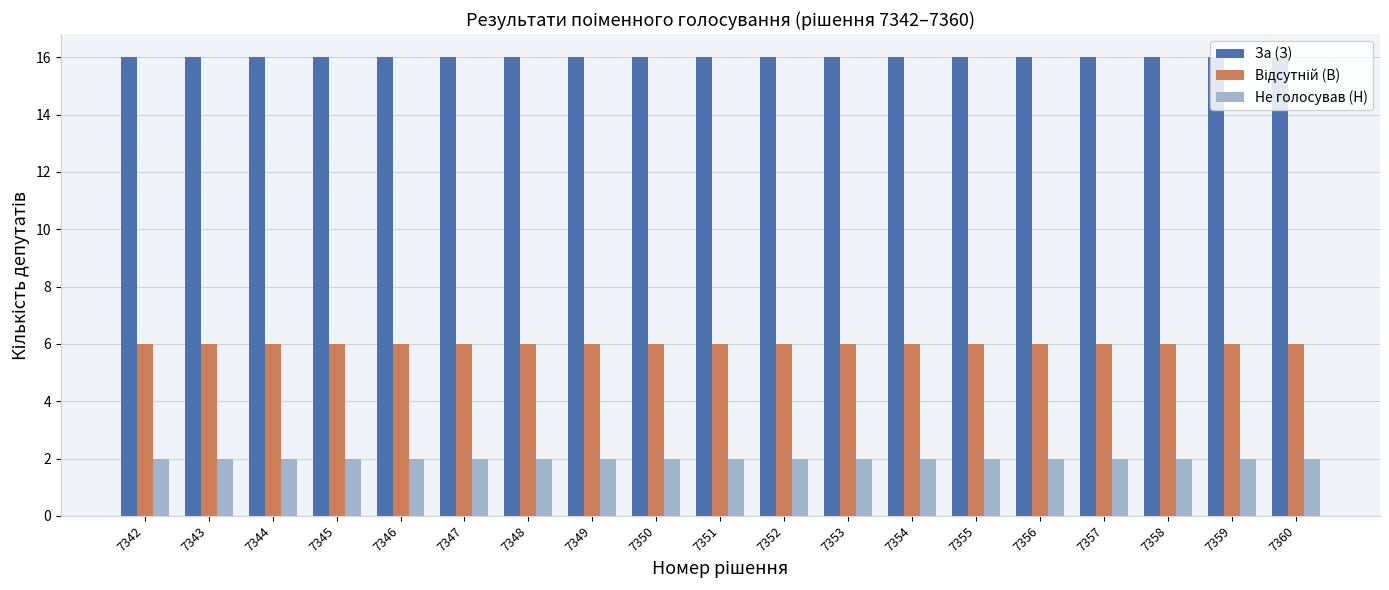

What is the value of the Не голосував (Н) bar at the 13th from the left?

2